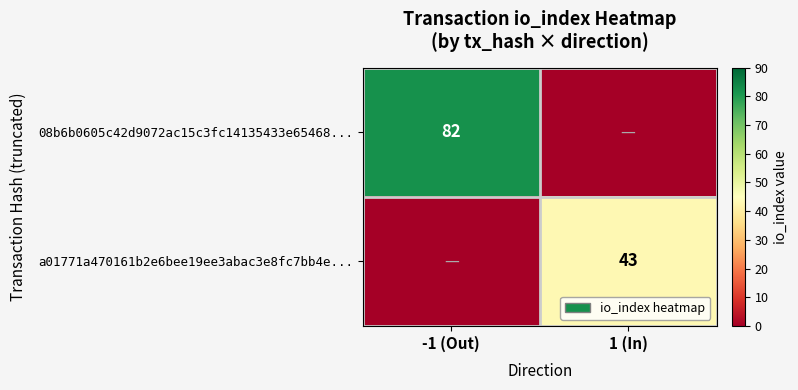

The value of a01771a470161b2e6bee19ee3abac3e8fc7bb4e... at 1 (In) is 43. True or false?

True